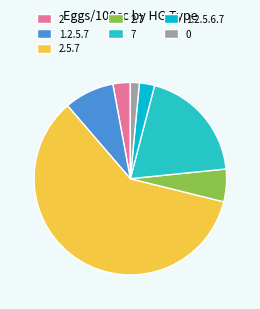

Is there any slice that represents more than half of the pie?

Yes